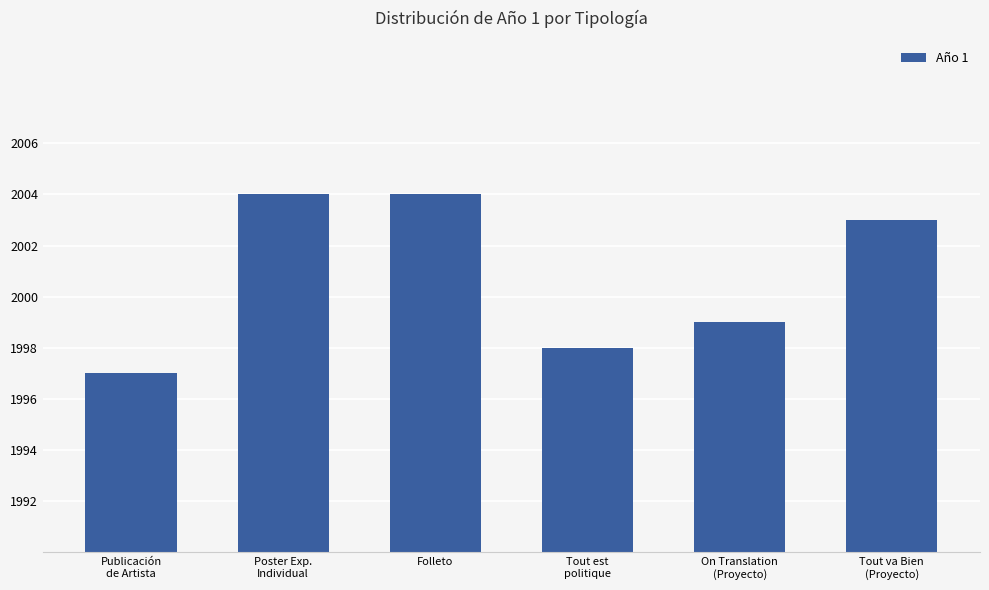

True or false: the data shows 2843 at Poster Exp.
Individual.

False